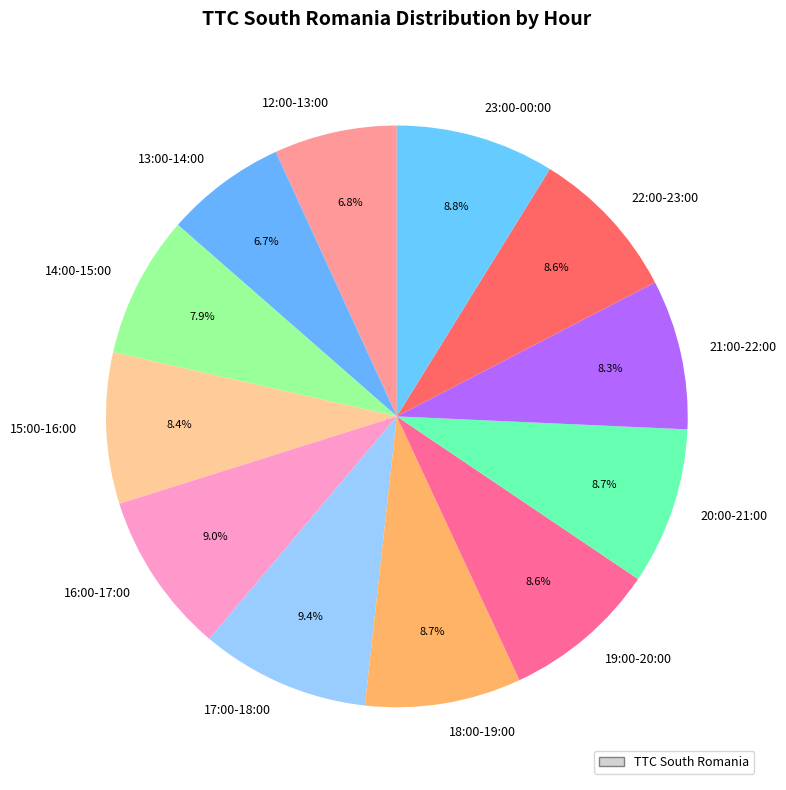

Which has a higher value, 14:00-15:00 or 13:00-14:00?

14:00-15:00